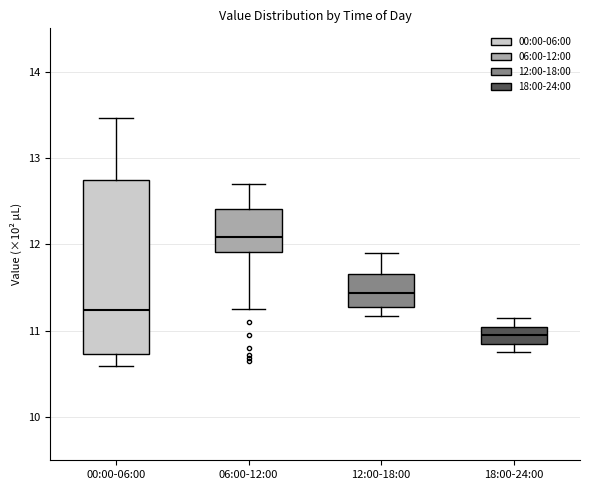

Which box has the highest median line?

06:00-12:00